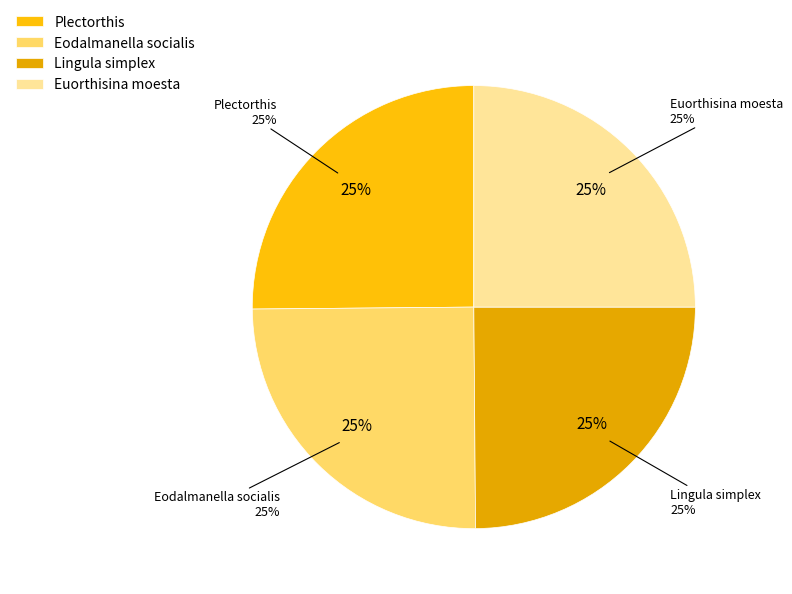

Count the number of slices in the pie.

4